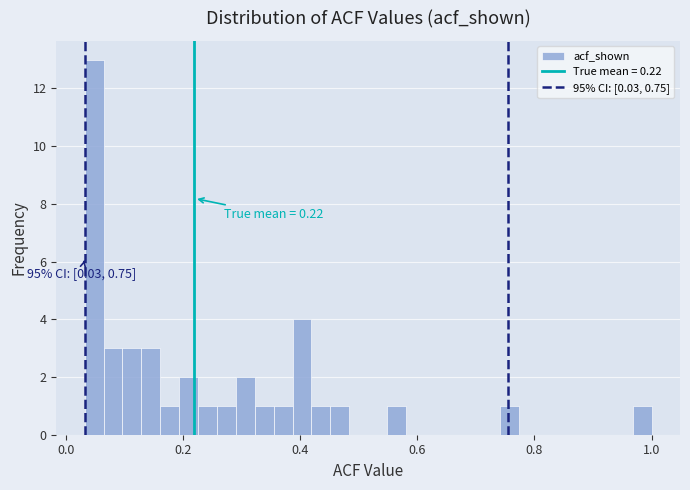

Read against the x-axis, roughly where is the centre of the tallest bar?

0.04